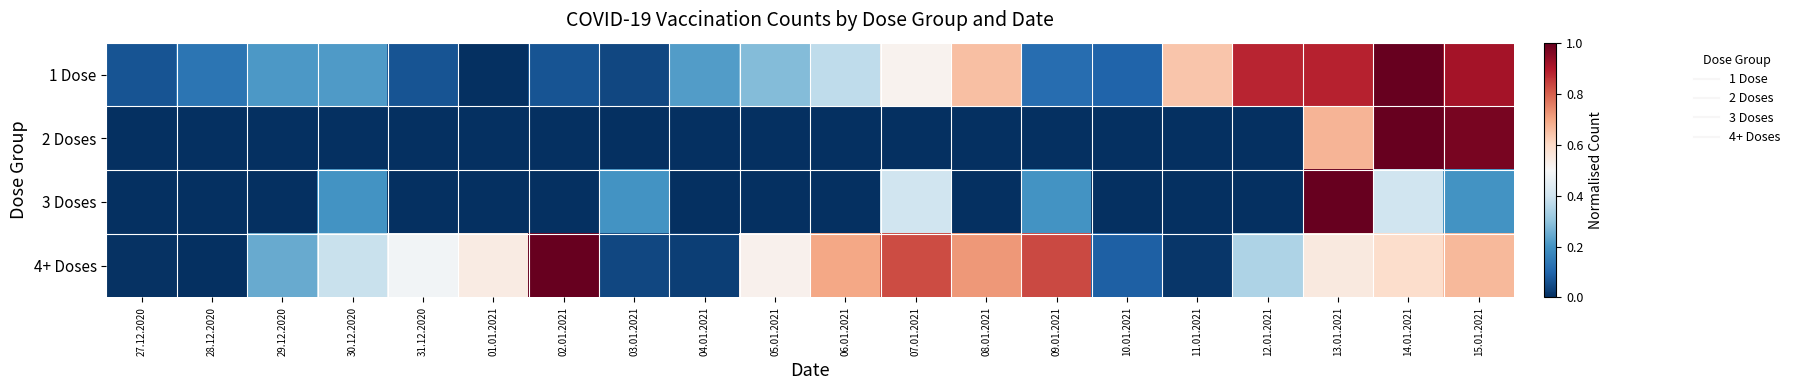

At how many categories does at least one series exceed 0?

20